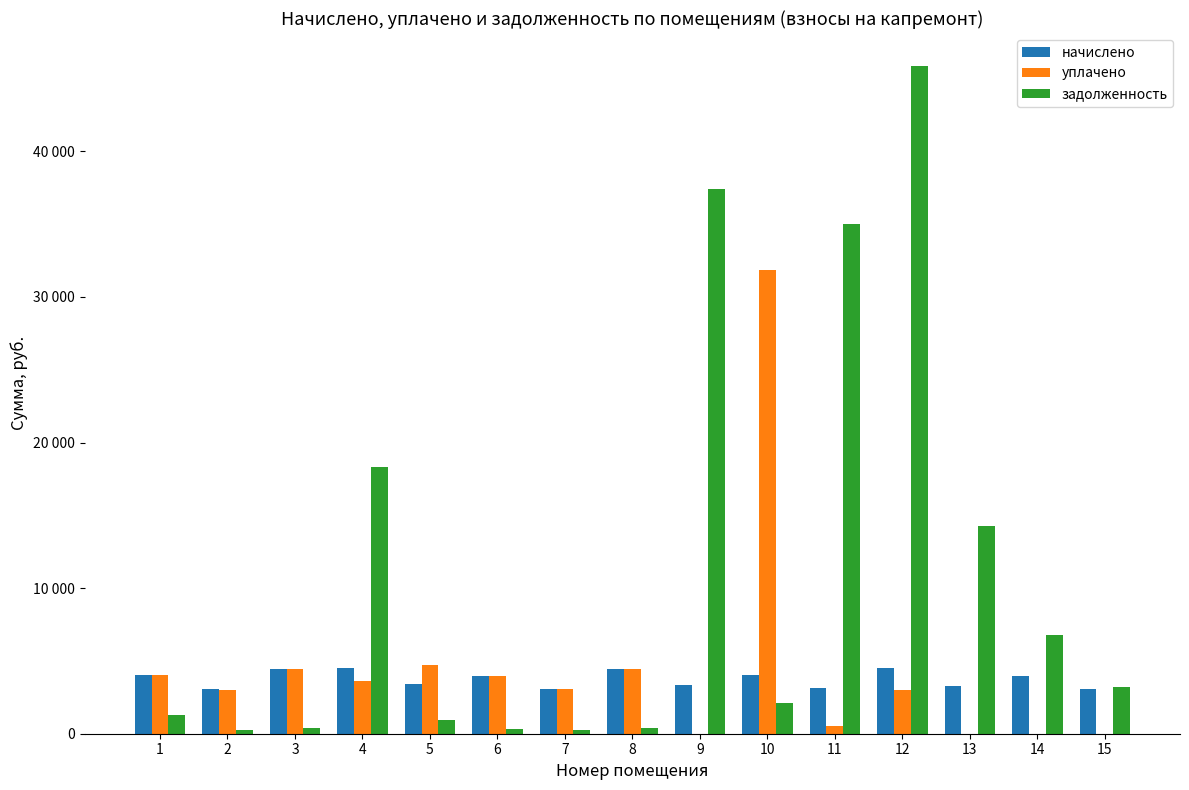

True or false: задолженность has a value of 6778.4 at 14.

True